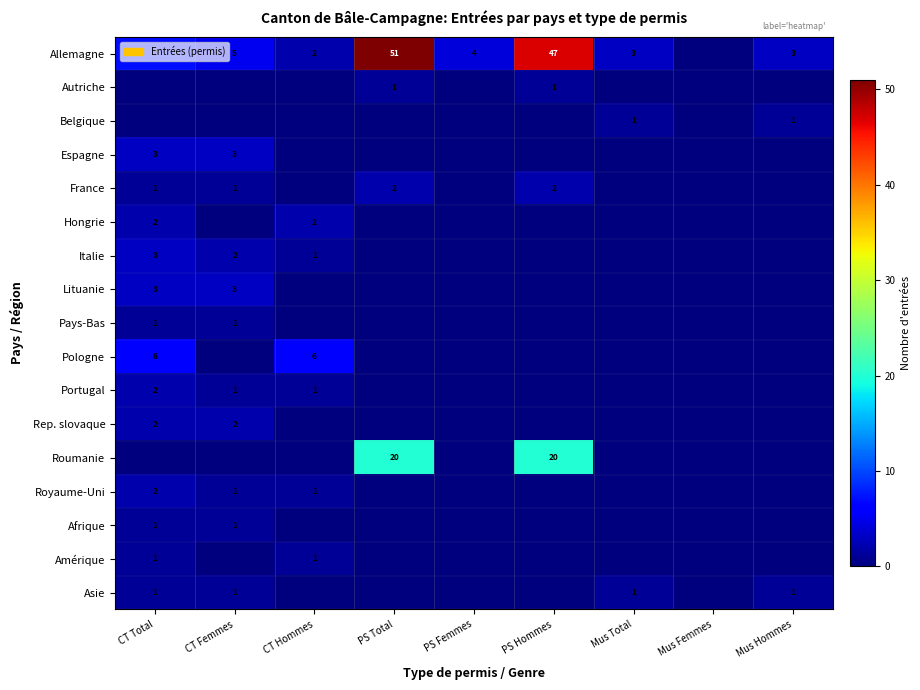

What is the difference between the highest and lowest values at PS Femmes?

4